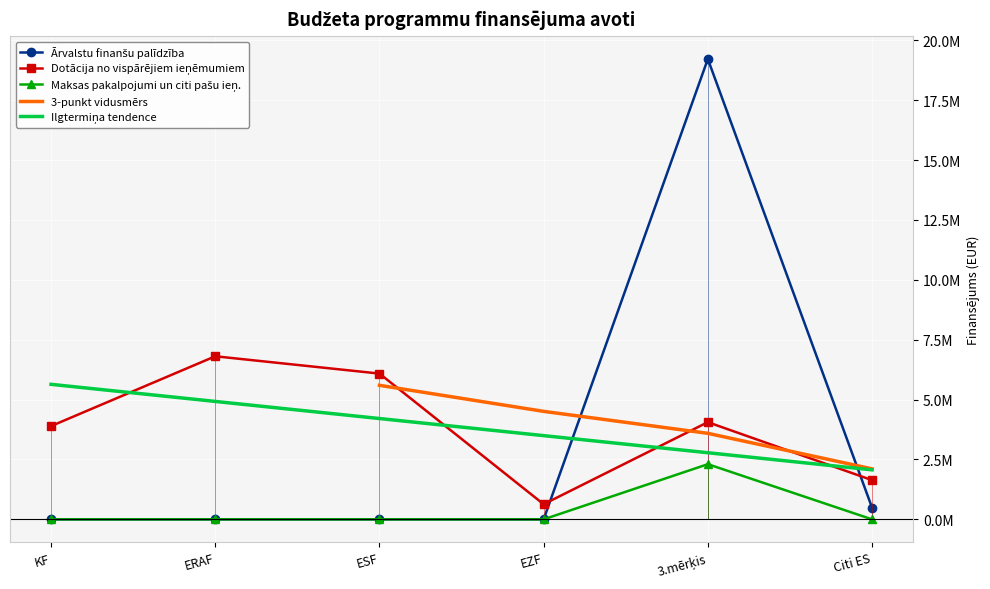

The Ārvalstu finanšu palīdzība series shows 32003046 at 3.mērķis. True or false?

False